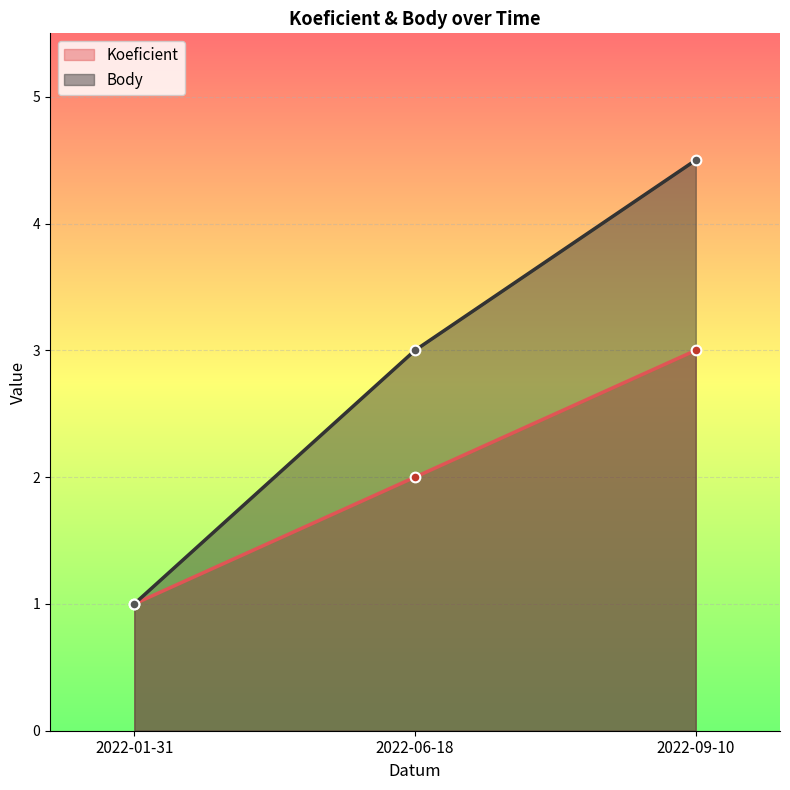

What is the total value across all series at 2022-01-31?

2.0